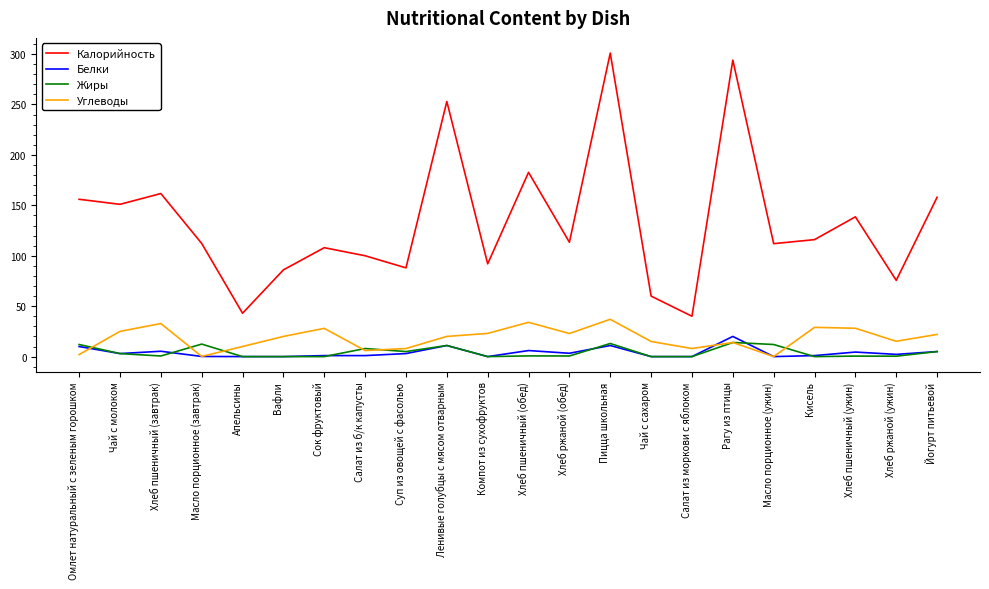

What is the approximate value of Углеводы at Салат из б/к капусты?

6.0